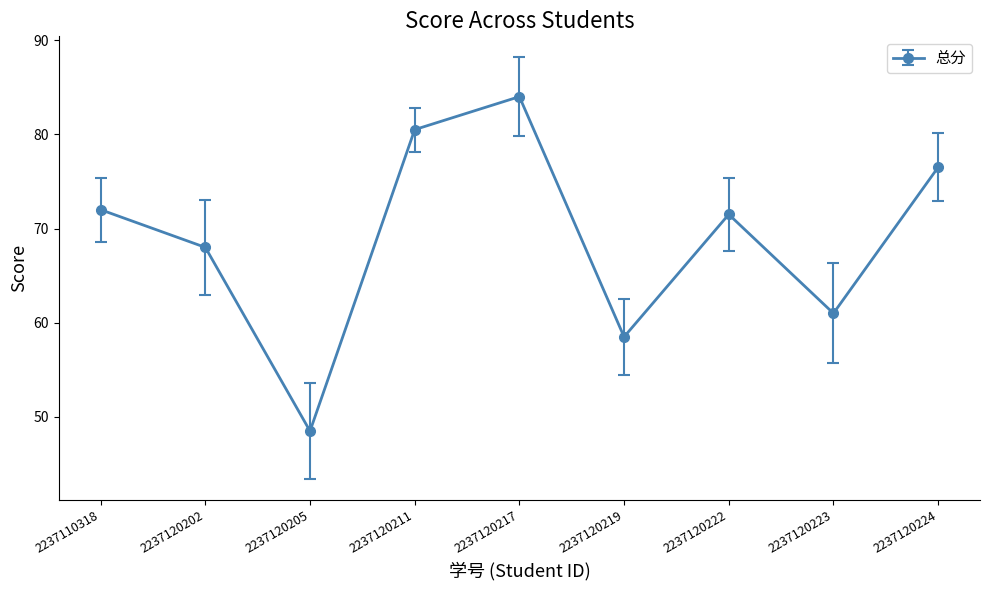

What is the difference between the maximum and minimum values?

35.5